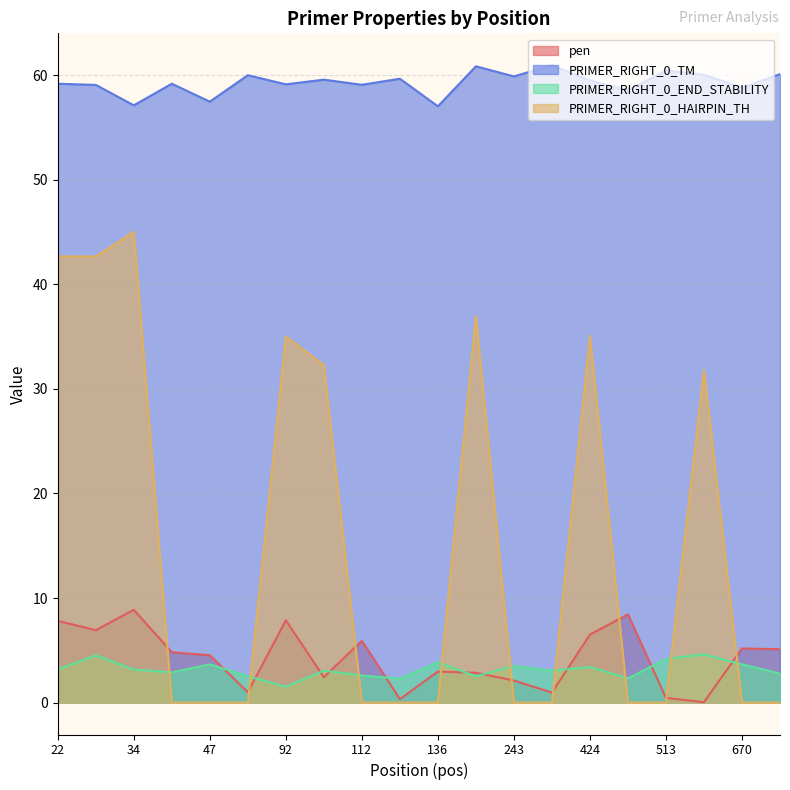

What is the sum of all PRIMER_RIGHT_0_END_STABILITY values?

63.3